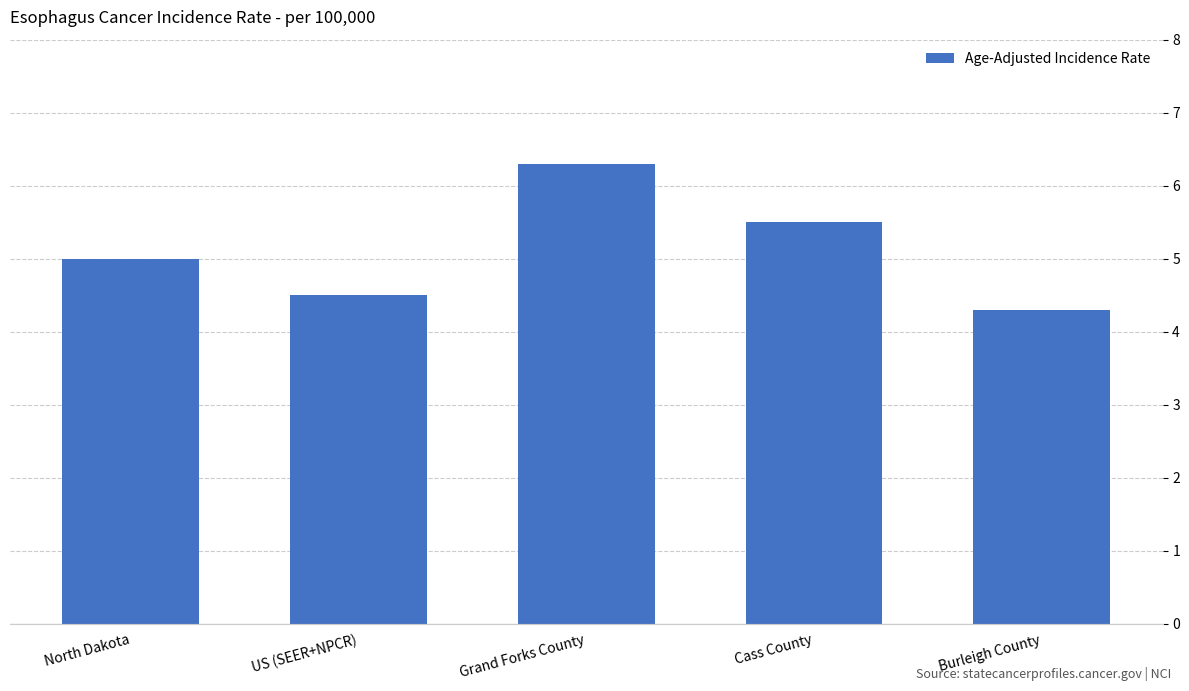

How many data points are less than 5?

2